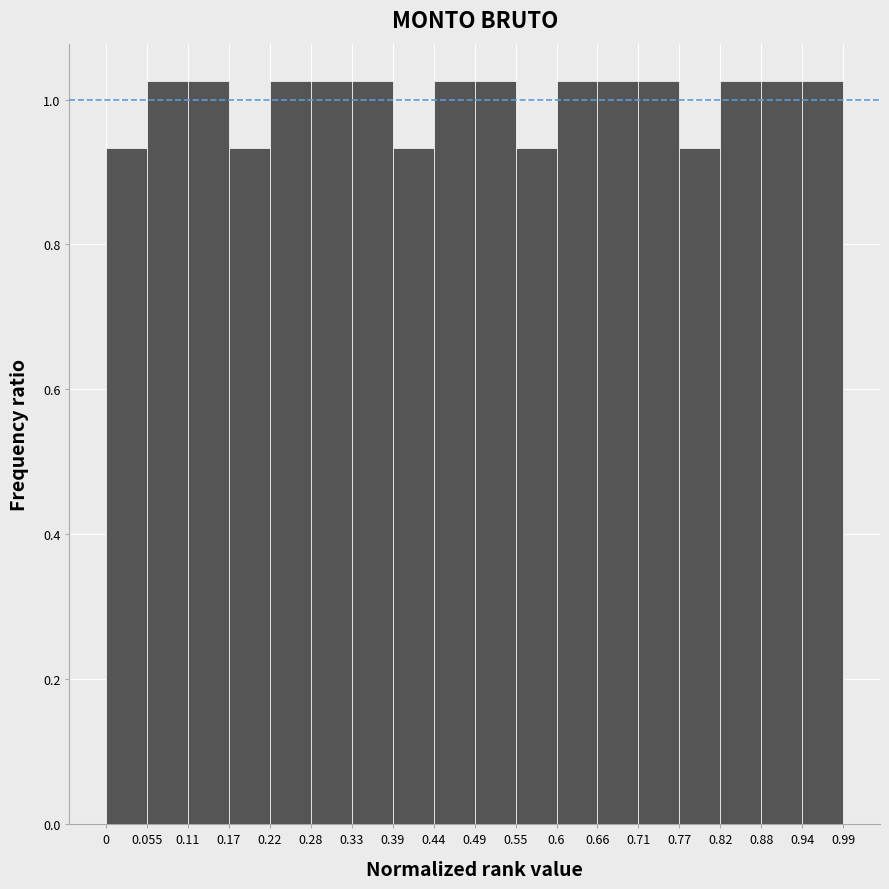

Reading left to right, list every bar in this chart as the range it spans on the x-axis followed by its height. The values are not printed on the chart, so give them approximately, as read against the axis.

0 to 0.055: 0.94
0.055 to 0.11: 1.02
0.11 to 0.17: 1.02
0.17 to 0.22: 0.94
0.22 to 0.28: 1.02
0.28 to 0.33: 1.02
0.33 to 0.39: 1.02
0.39 to 0.44: 0.94
0.44 to 0.49: 1.02
0.49 to 0.55: 1.02
0.55 to 0.6: 0.94
0.6 to 0.66: 1.02
0.66 to 0.71: 1.02
0.71 to 0.77: 1.02
0.77 to 0.82: 0.94
0.82 to 0.88: 1.02
0.88 to 0.94: 1.02
0.94 to 0.99: 1.02